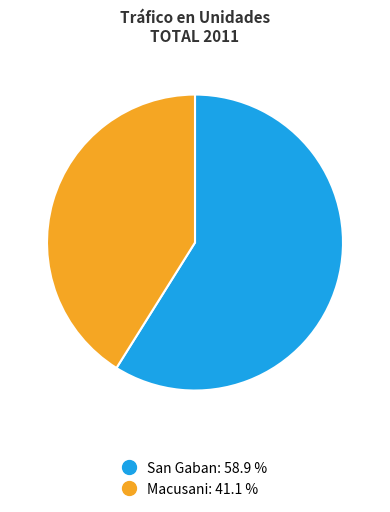

Does any single category account for the majority?

Yes